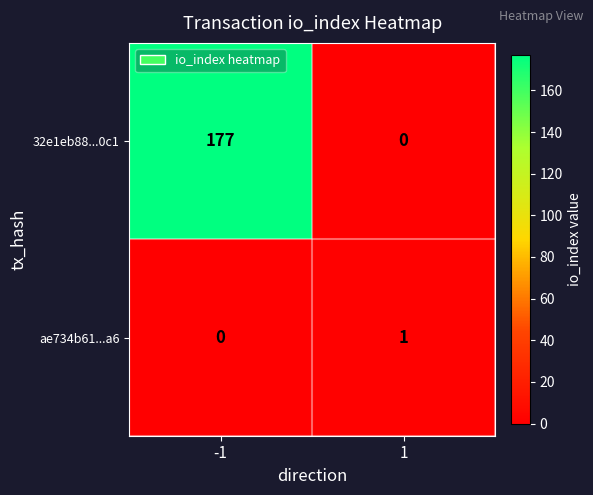

Rank the series at -1 from lowest to highest value.

ae734b61...a6, 32e1eb88...0c1